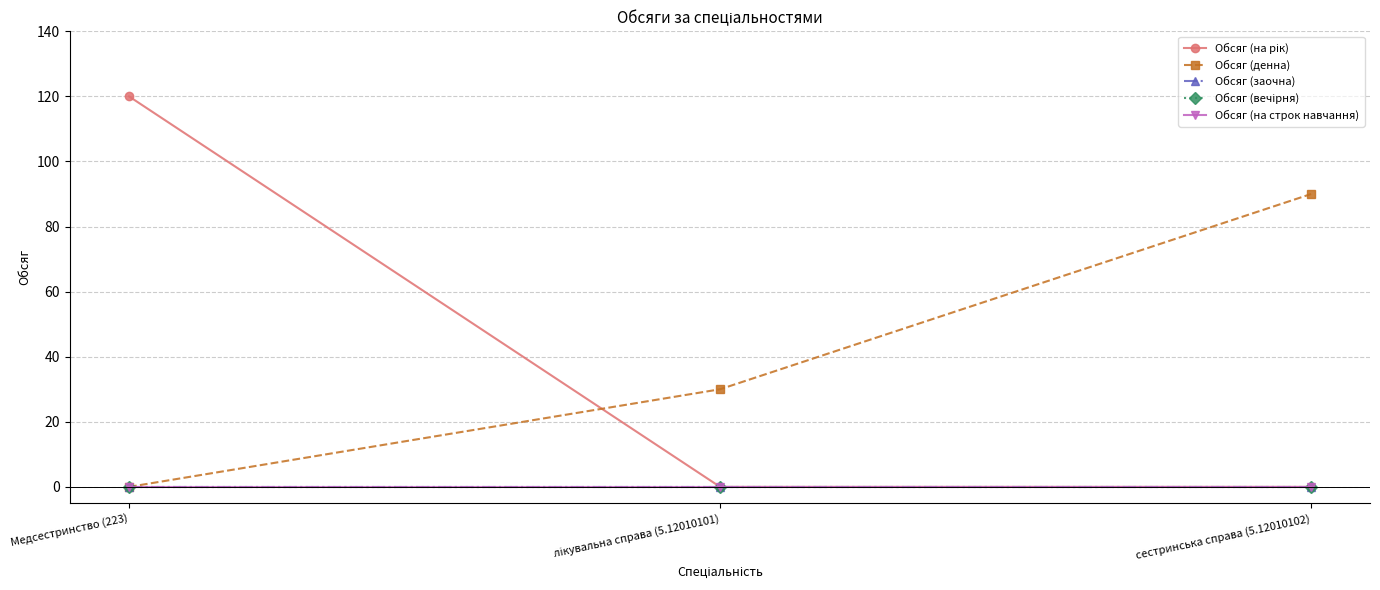

Is it true that Обсяг (на рік) equals 43 at лікувальна справа (5.12010101)?

False